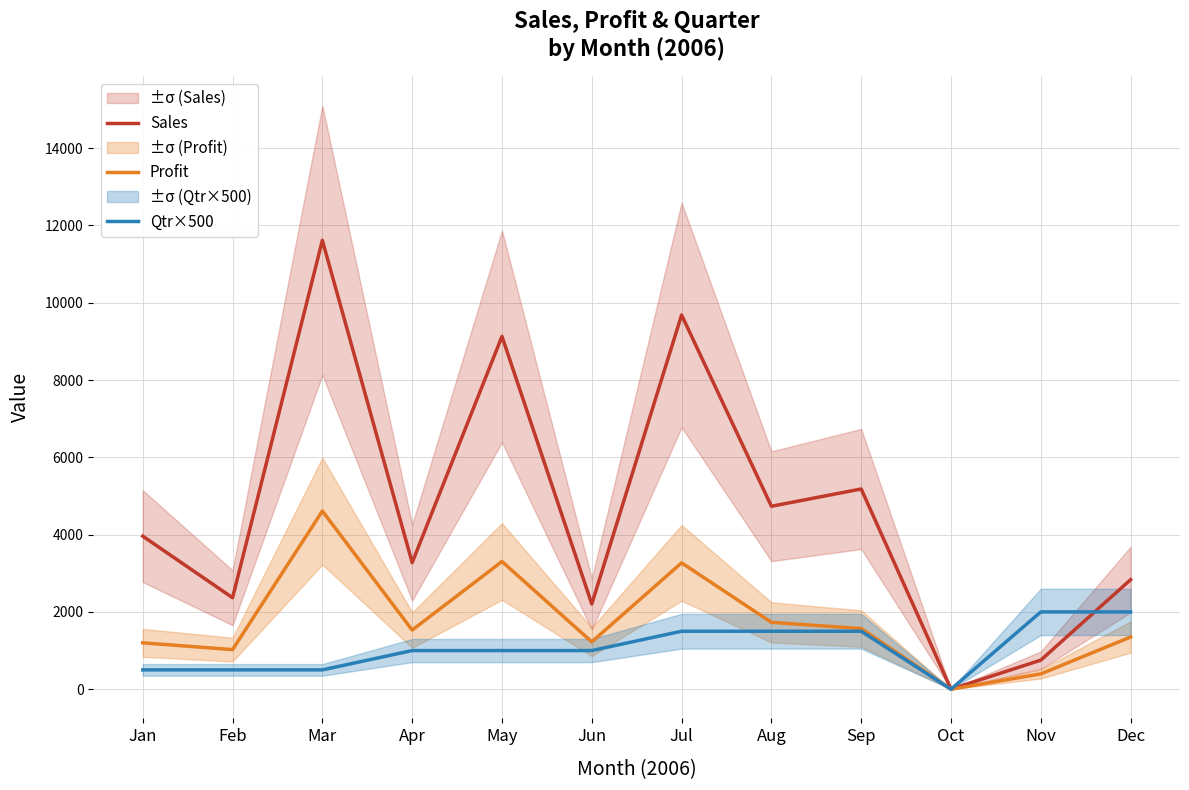

At which label does Qtr×500 reach its minimum?

Oct